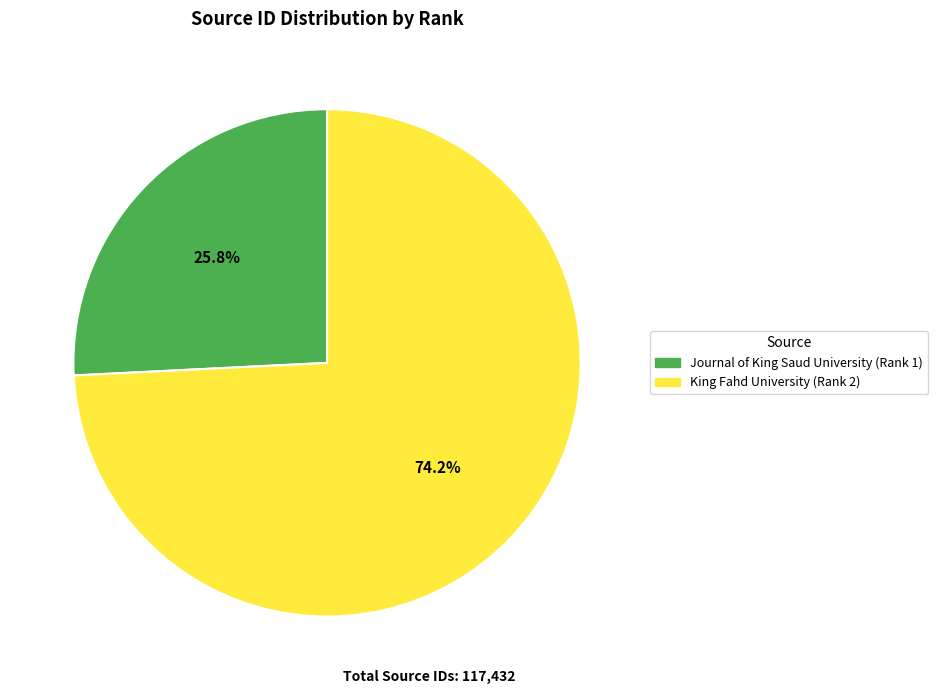

What percentage do King Fahd University (Rank 2) and Journal of King Saud University (Rank 1) together represent?

100.0%